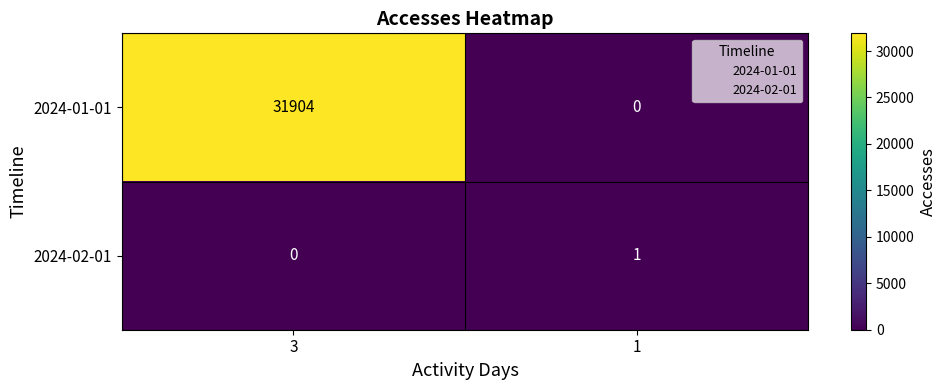

What is the average value of the 2024-01-01 series?

15952